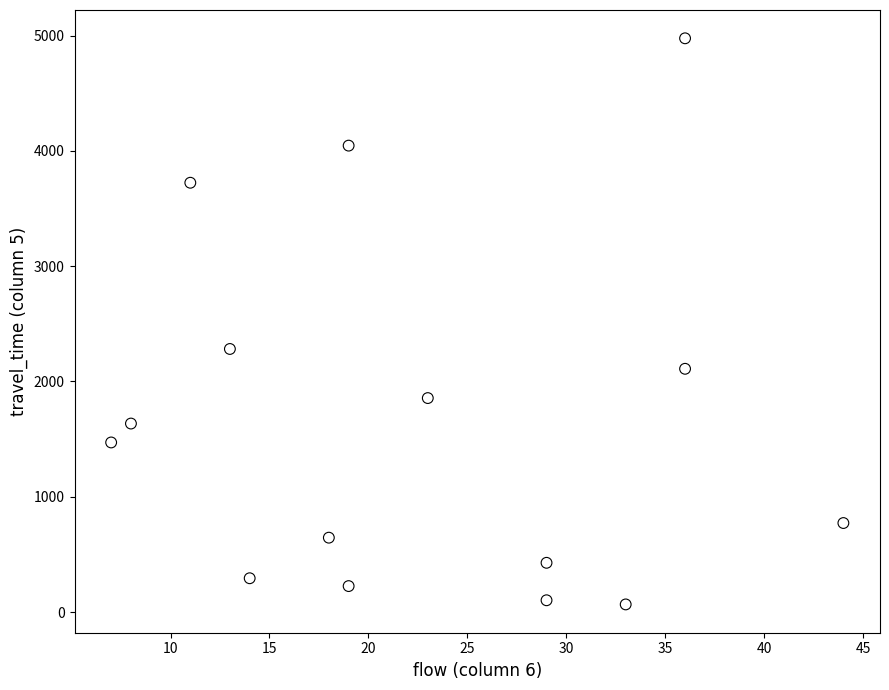

What Y value in the scatter plot is closest to 2521?

2282